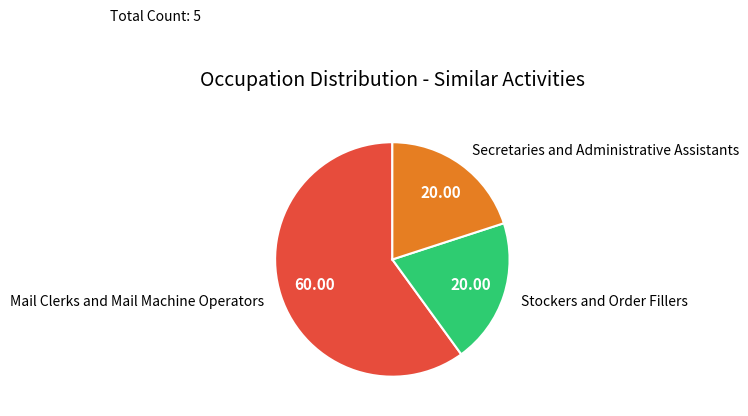

Is the sum of Secretaries and Administrative Assistants and Stockers and Order Fillers greater than half?

No